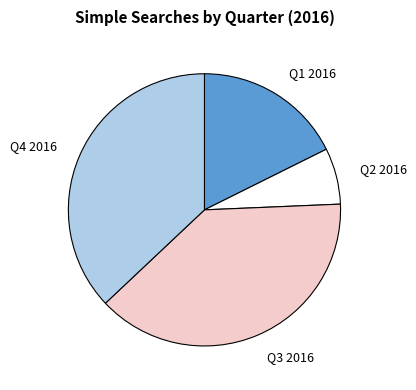

Which slice is the smallest?

Q2 2016